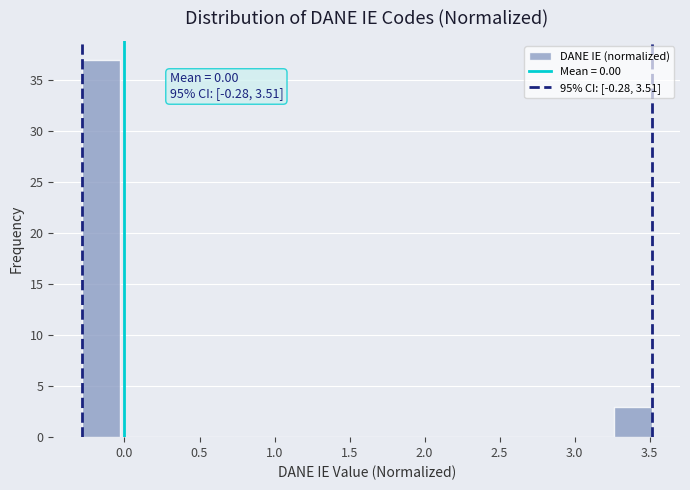

Which range on the x-axis has the tallest bar?

-0.30 to -0.05